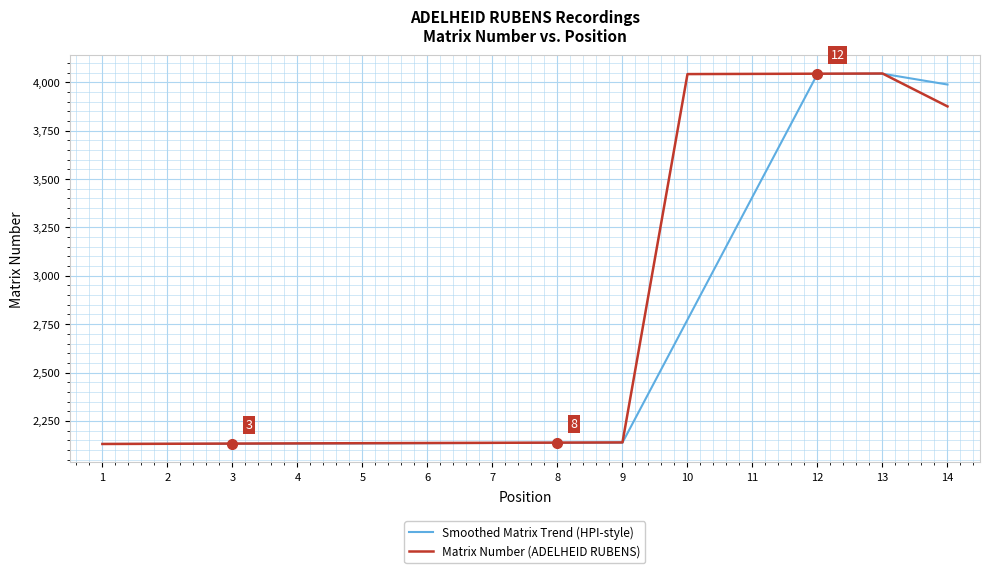

What value does the Matrix Number (ADELHEID RUBENS) series have at 3?

2133.0